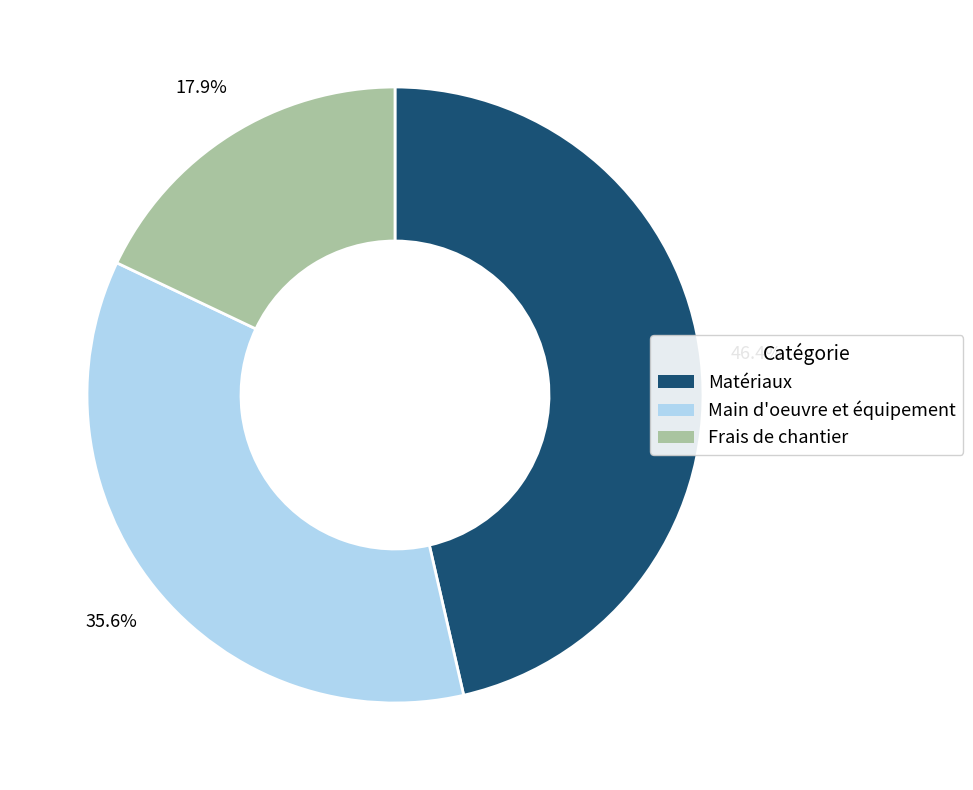

Approximately how many times larger is the value at Frais de chantier compared to Main d'oeuvre et équipement?

0.5